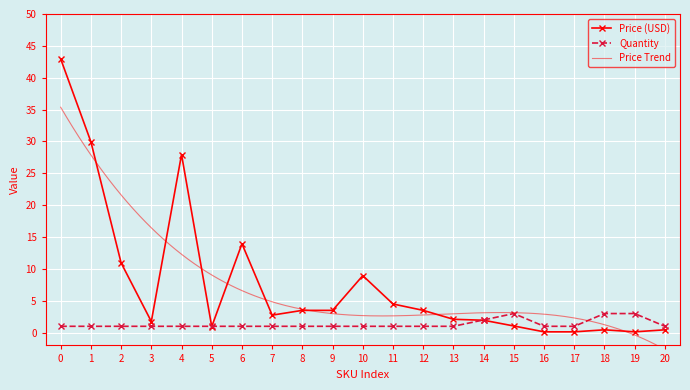

What is the smallest value displayed?

0.1